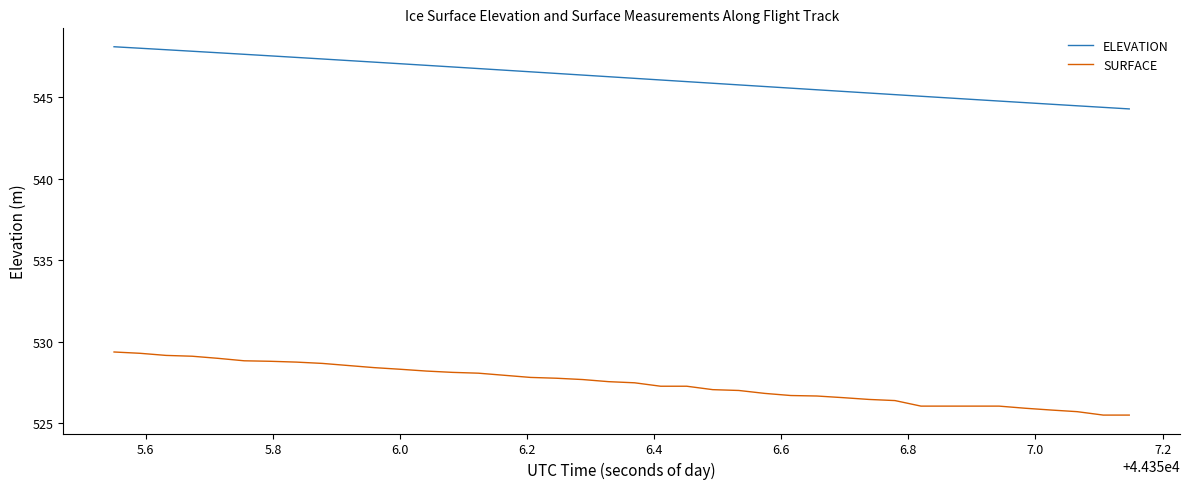

What is the minimum value shown in the chart?

525.5